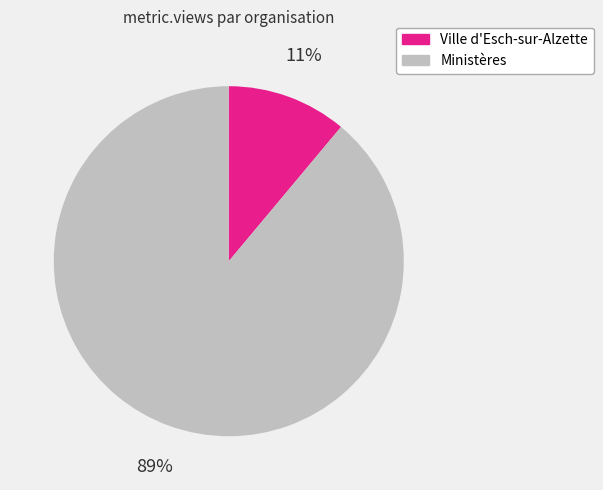

Is there a majority slice in this chart?

Yes